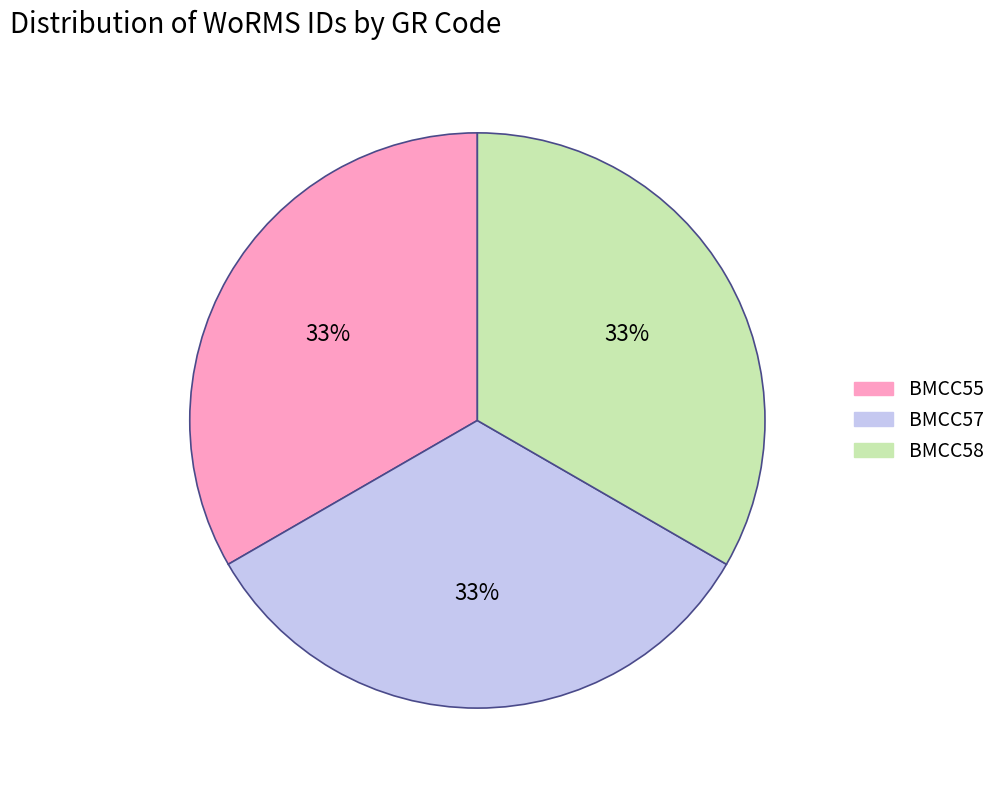

Combined, do BMCC58 and BMCC55 account for over 50%?

Yes